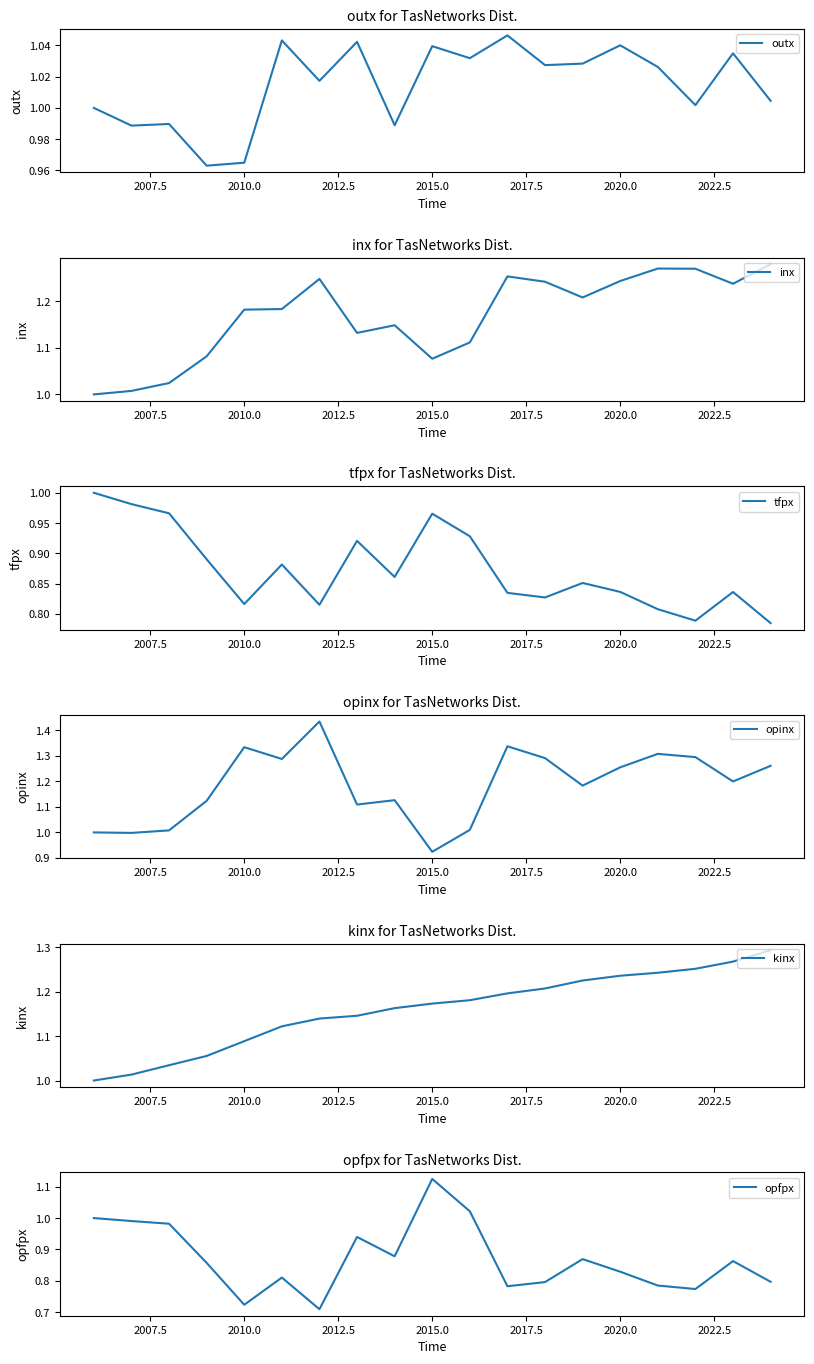

Is it true that outx equals 0.2 at 2015.0?

False